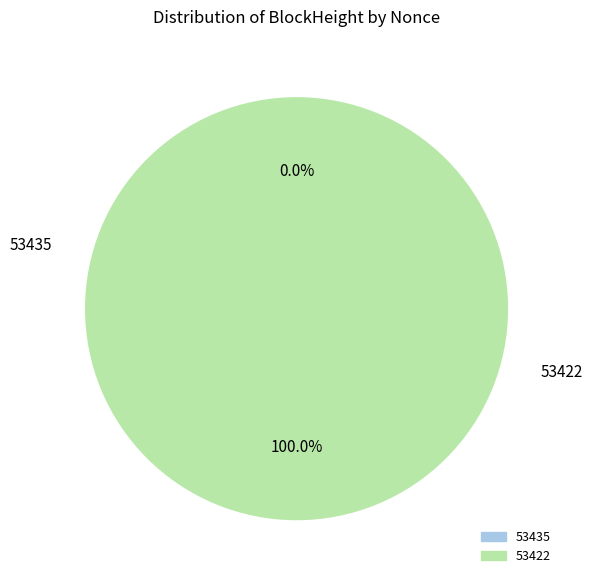

Which slice is the smallest?

53435